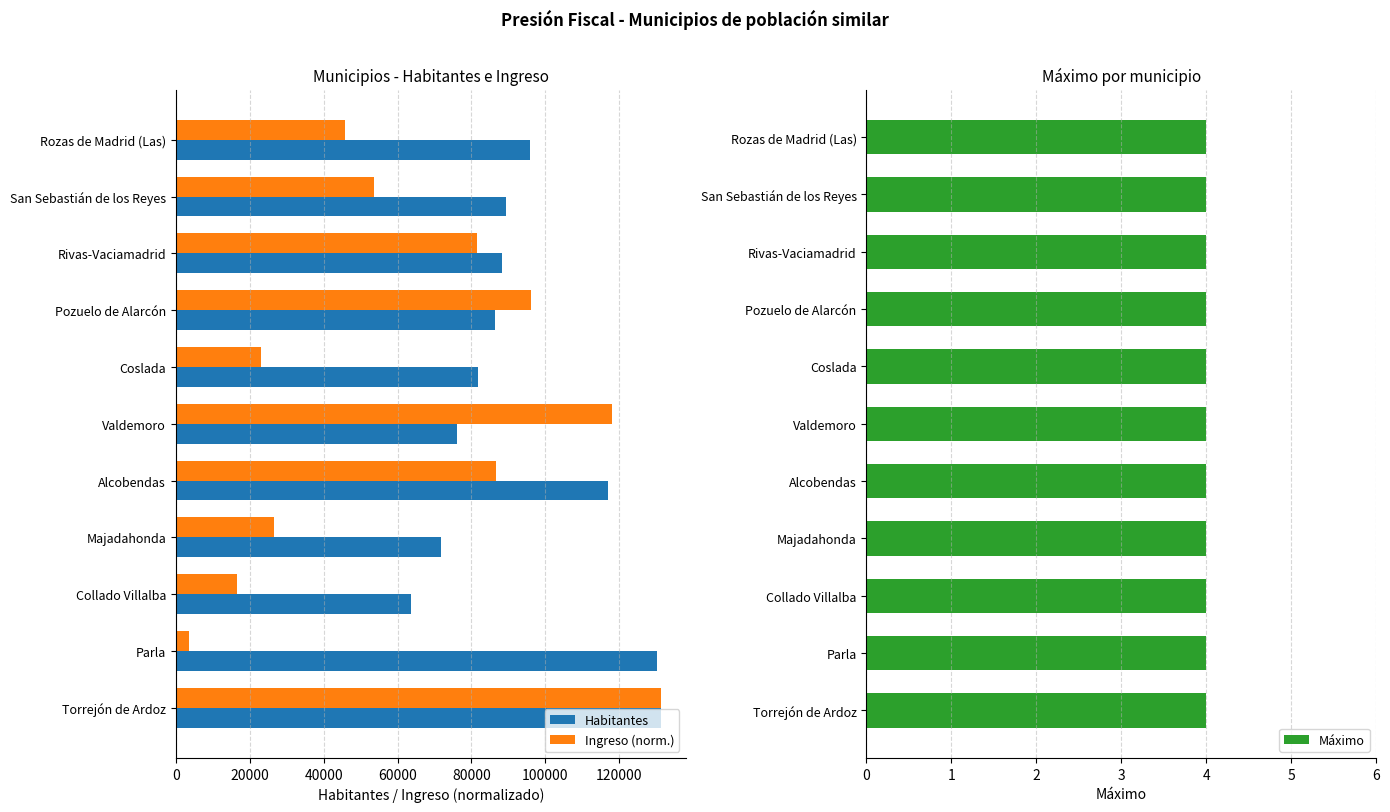

The Habitantes series shows 86422.0 at Pozuelo de Alarcón. True or false?

True